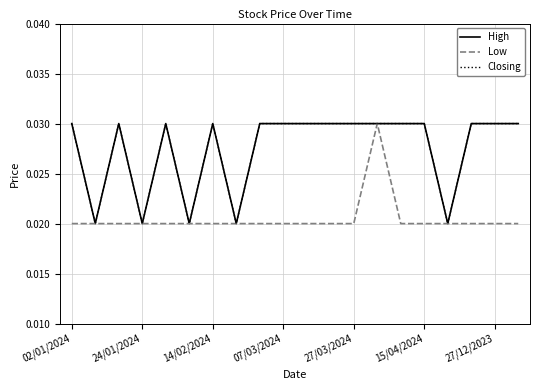

True or false: High and Low cross at least once.

False